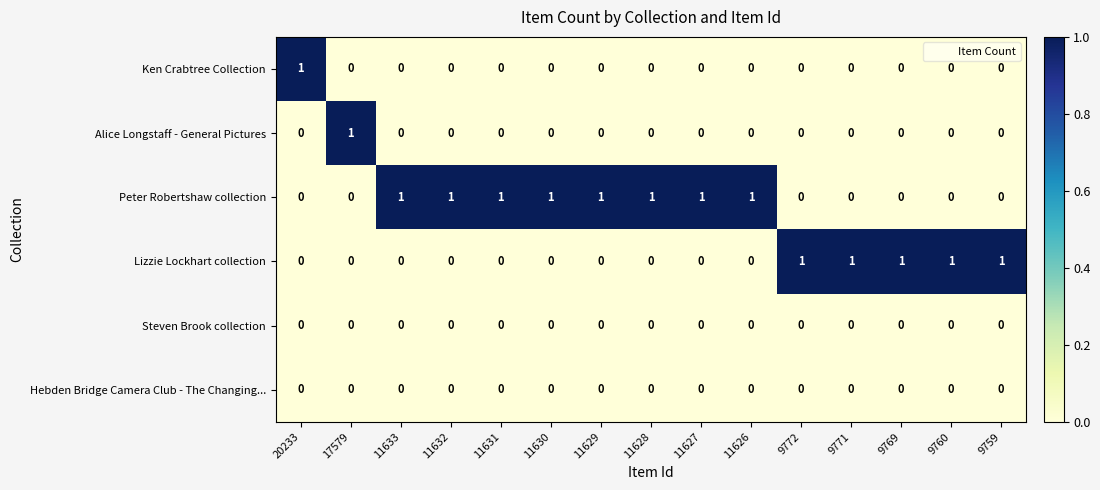

At which label does Ken Crabtree Collection reach its peak?

20233